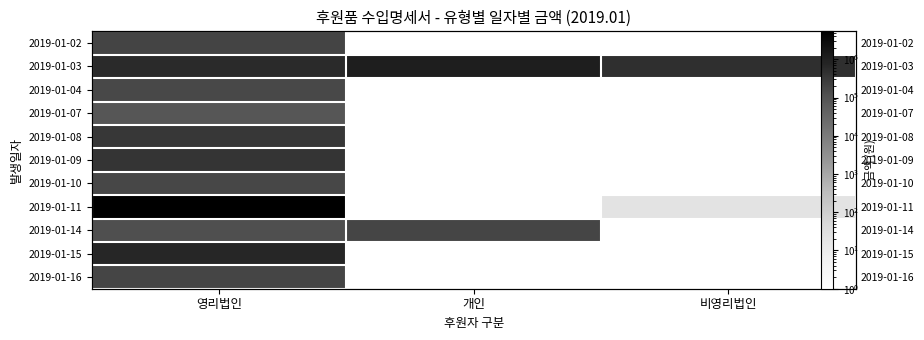

At which category is the sum across all series the highest?

영리법인